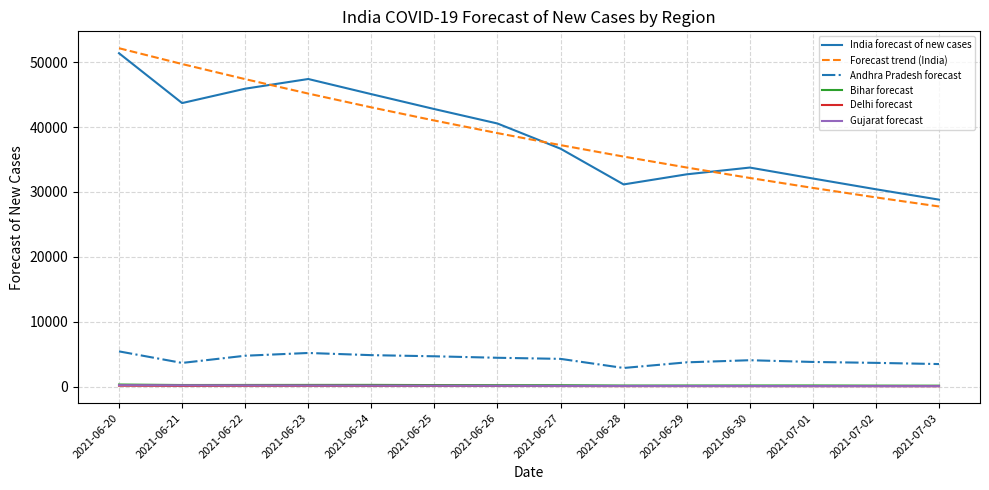

Which series has the widest spread of values?

Forecast trend (India)